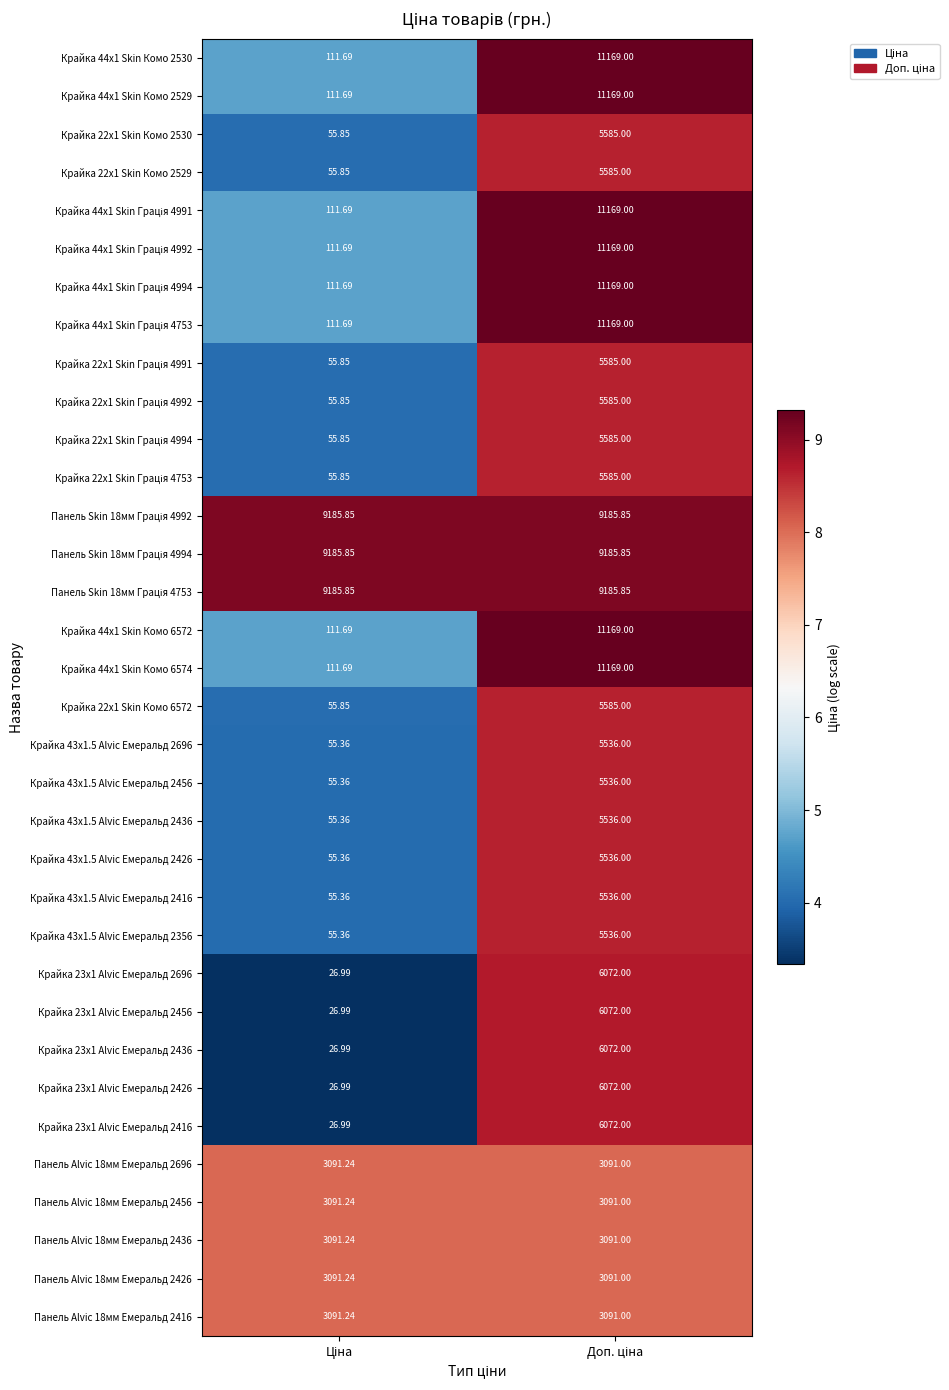

How many distinct data groups are displayed?

34